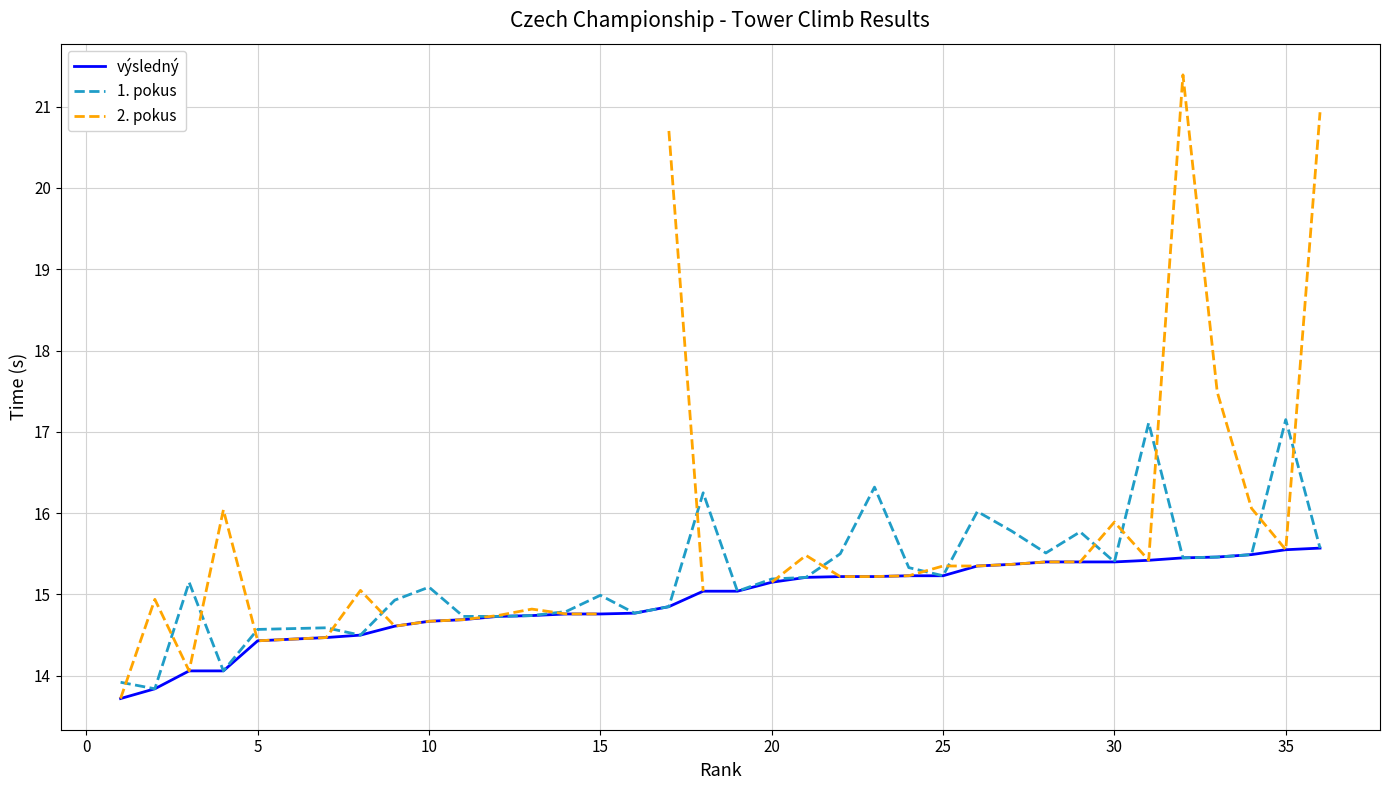

At how many categories does at least one series exceed 20?

3